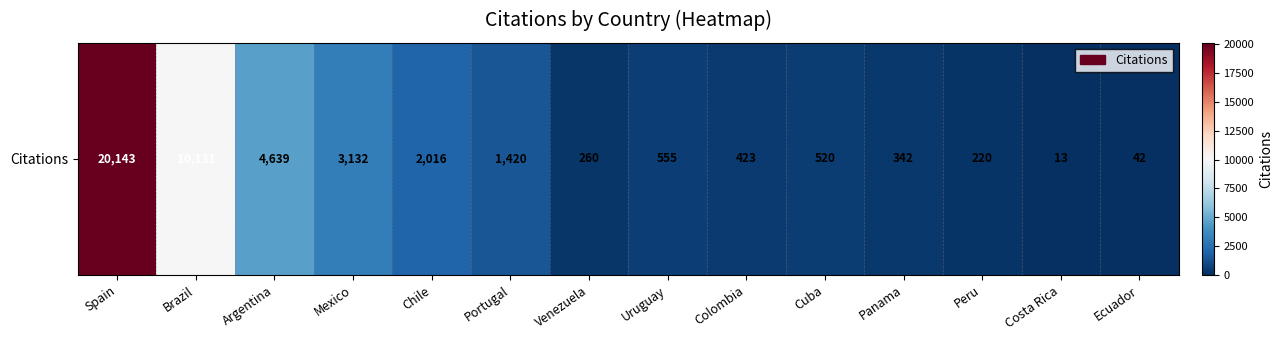

Which category has the highest value across all series?

Spain